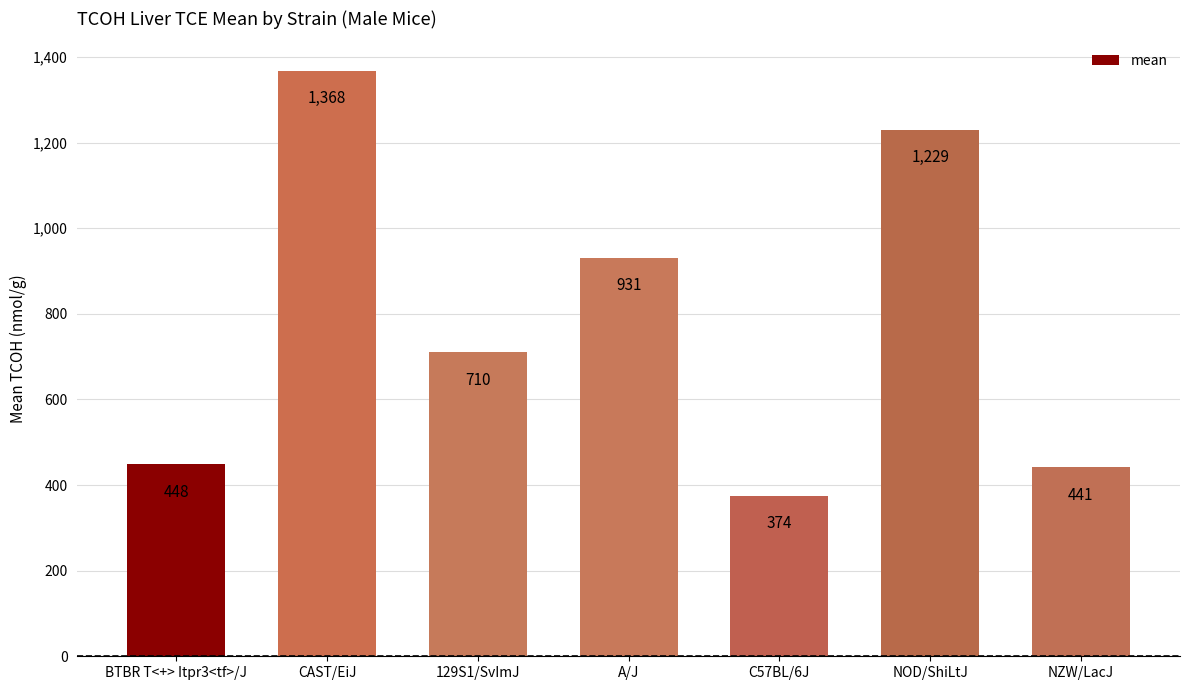

What is the approximate value at NZW/LacJ, to the nearest 100?

400